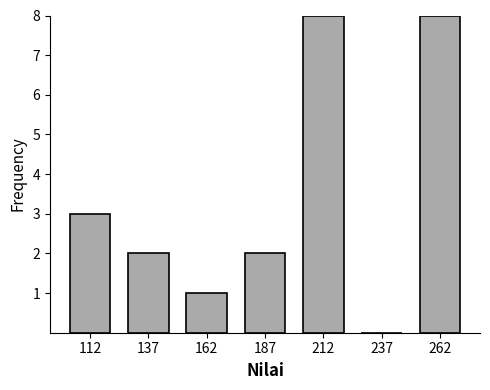

How tall is the bar that spans 150 to 175 on the x-axis? The values are not printed on the chart, so give them approximately, as read against the axis.

1